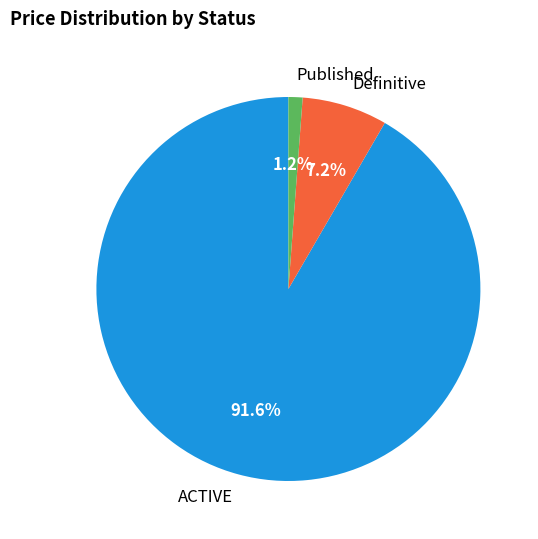

What is the total percentage of Definitive and Published?

8.4%